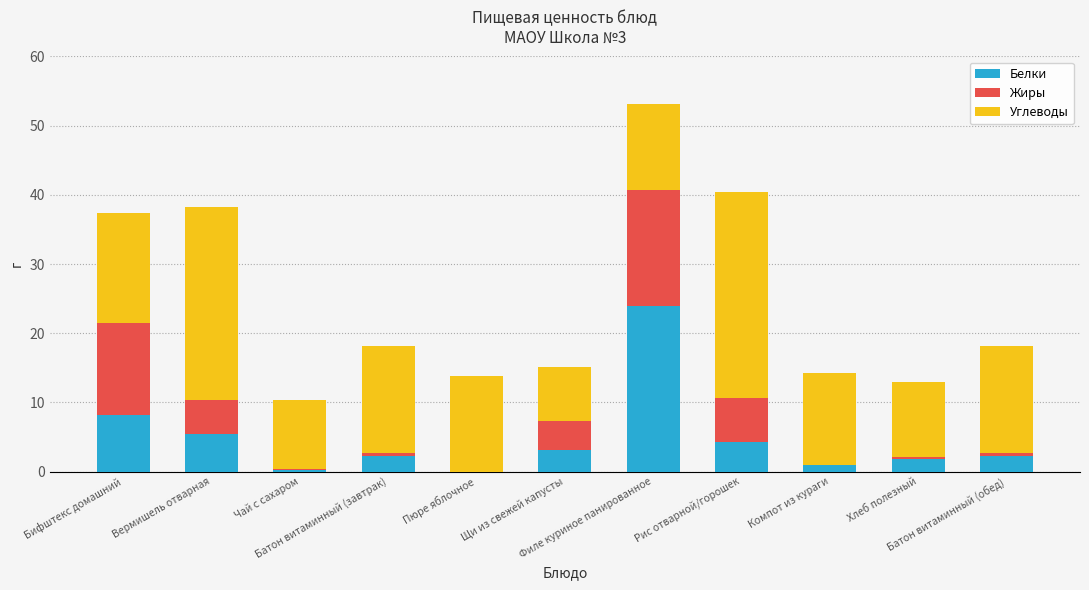

Rank the series by their maximum value, from highest to lowest.

Углеводы, Белки, Жиры